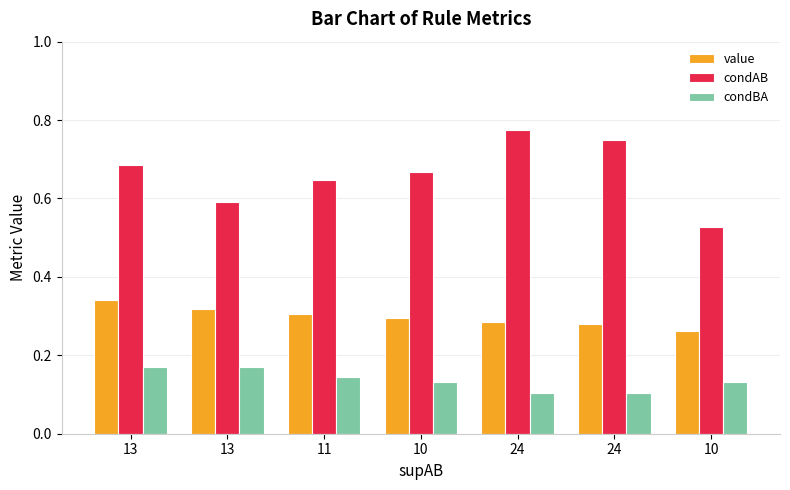

Reading left to right, list all the values displayed in this chart.

value: 0.3	0.3	0.3	0.3	0.3	0.3	0.3
condAB: 0.7	0.6	0.6	0.7	0.8	0.8	0.5
condBA: 0.2	0.2	0.1	0.1	0.1	0.1	0.1